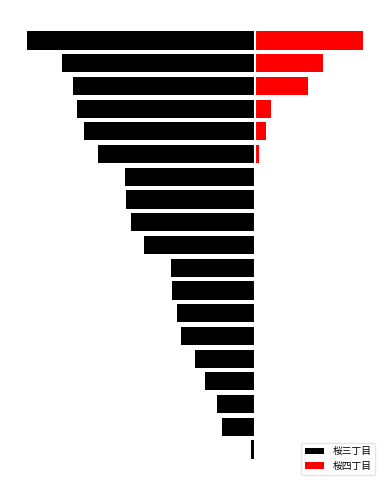

The value of 桜三丁目 at 11 is -915. True or false?

False